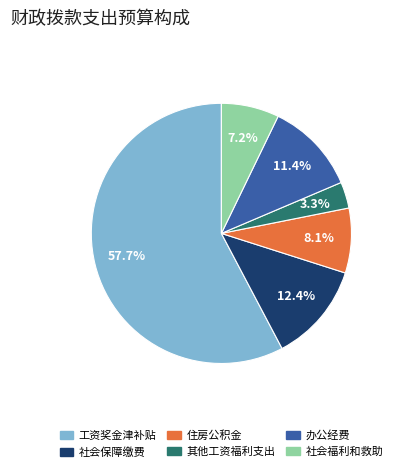

Which slice is the smallest?

其他工资福利支出